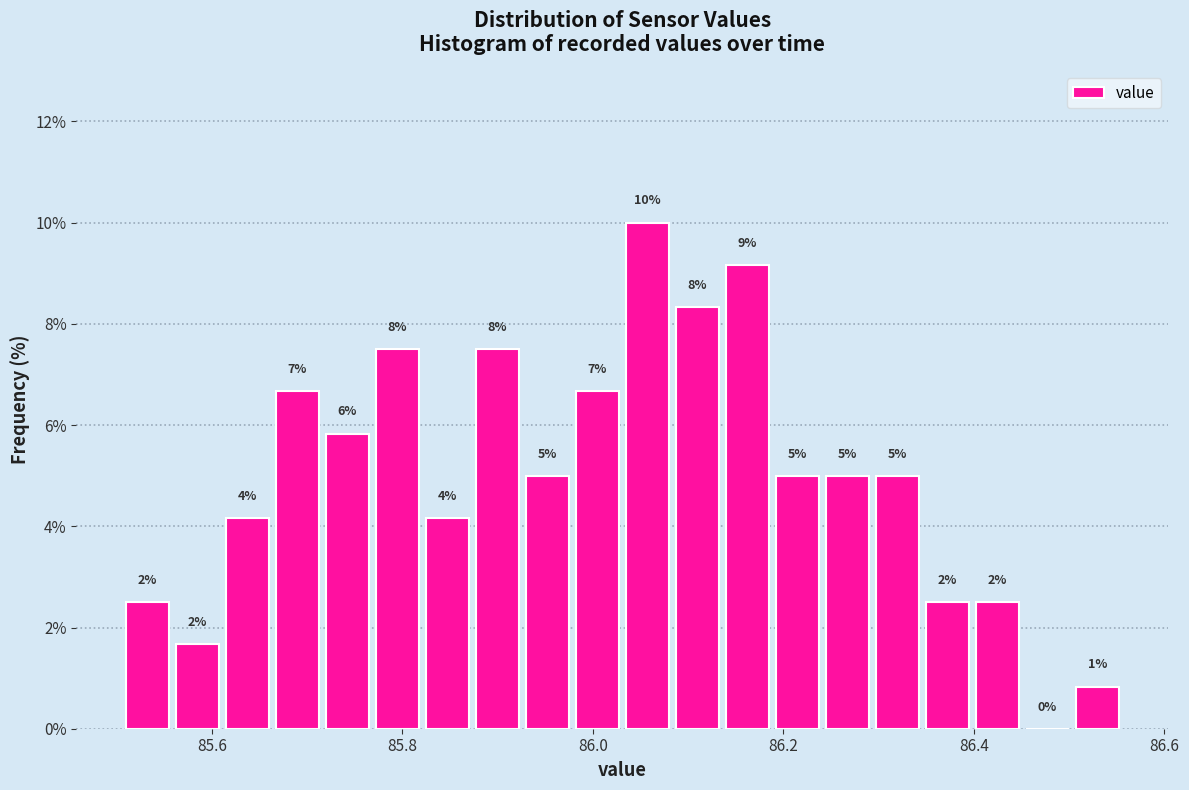

Around what value on the x-axis is the tallest bar? Give the approximate position of its centre, as read against the axis.

86.06